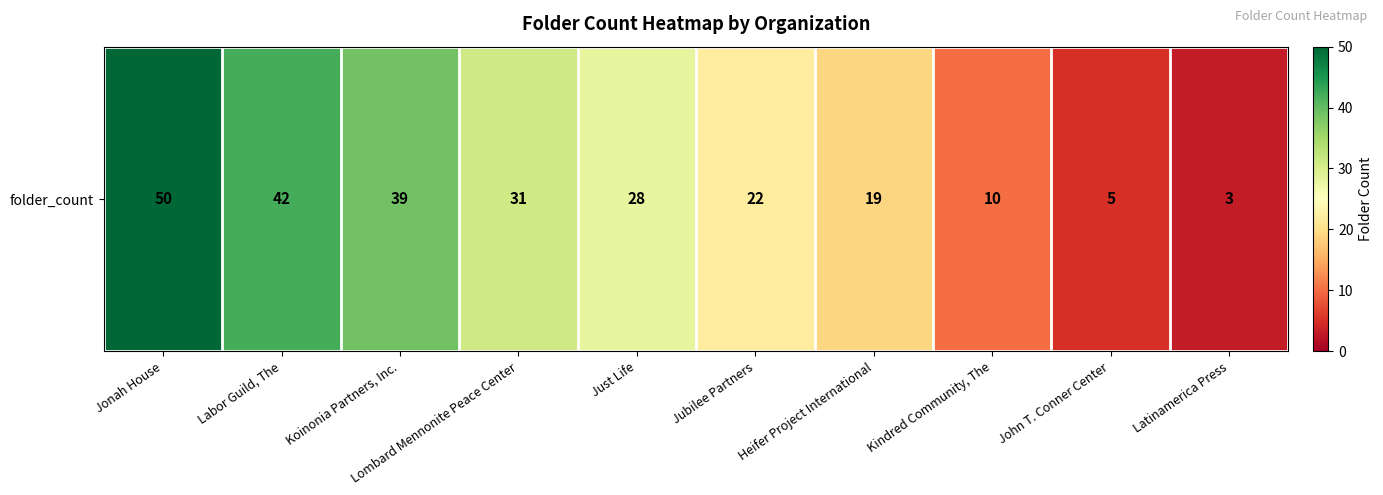

List the labels in order of value, smallest first.

Latinamerica Press, John T. Conner Center, Kindred Community, The, Heifer Project International, Jubilee Partners, Just Life, Lombard Mennonite Peace Center, Koinonia Partners, Inc., Labor Guild, The, Jonah House